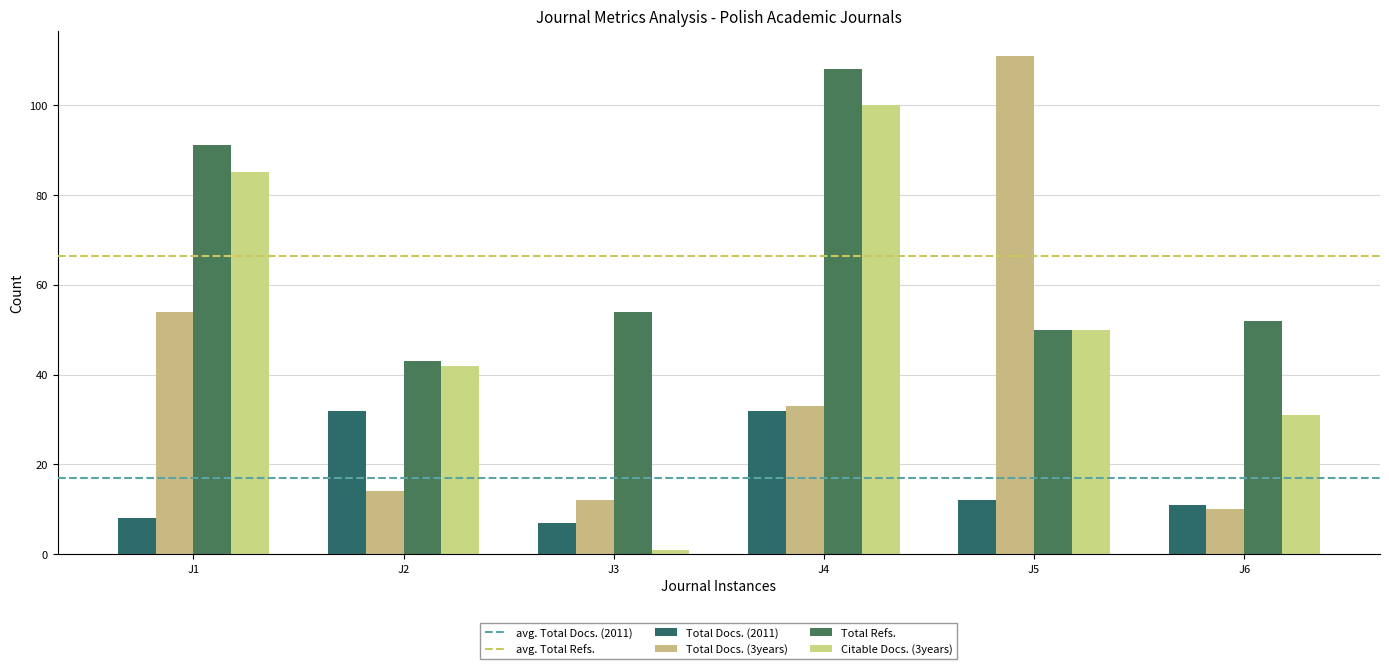

How many values in the Total Docs. (2011) series are below 12?

3